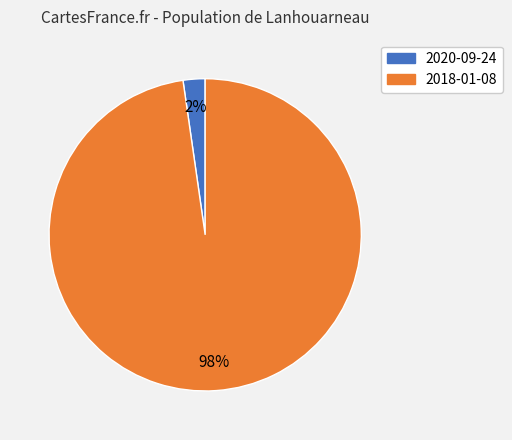

Do 2020-09-24 and 2018-01-08 together represent more than half of the pie?

Yes